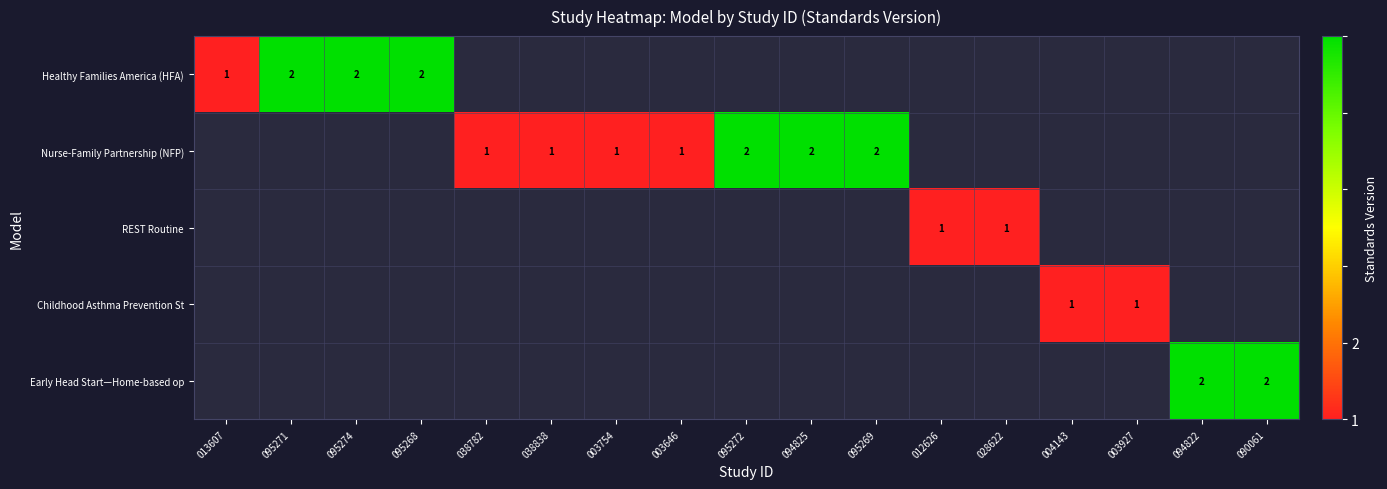

Is it true that Healthy Families America (HFA) equals 0 at 095268?

False